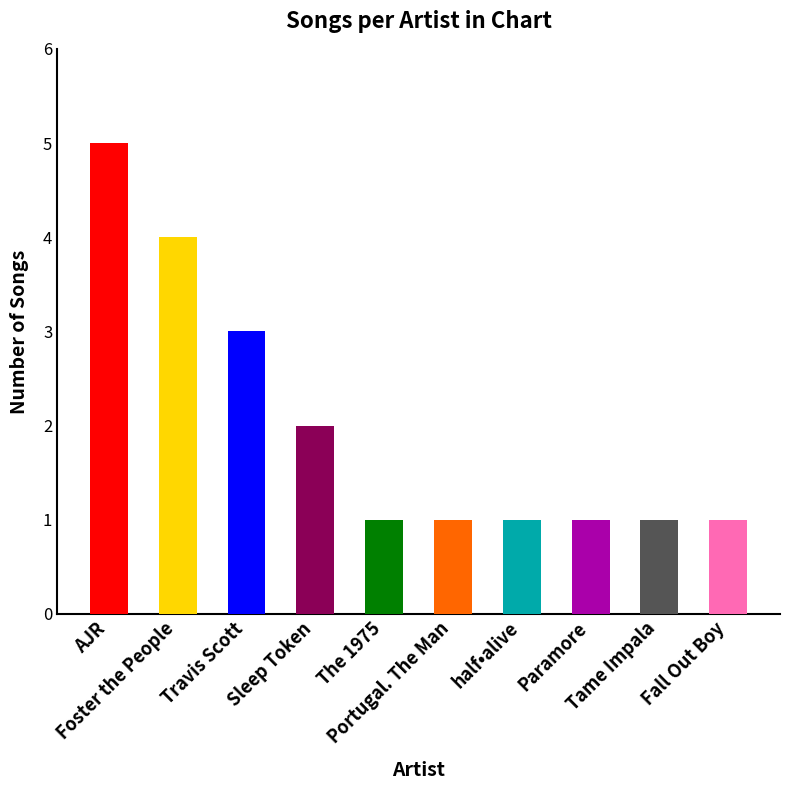

What is the difference between the values at Tame Impala and Sleep Token?

1